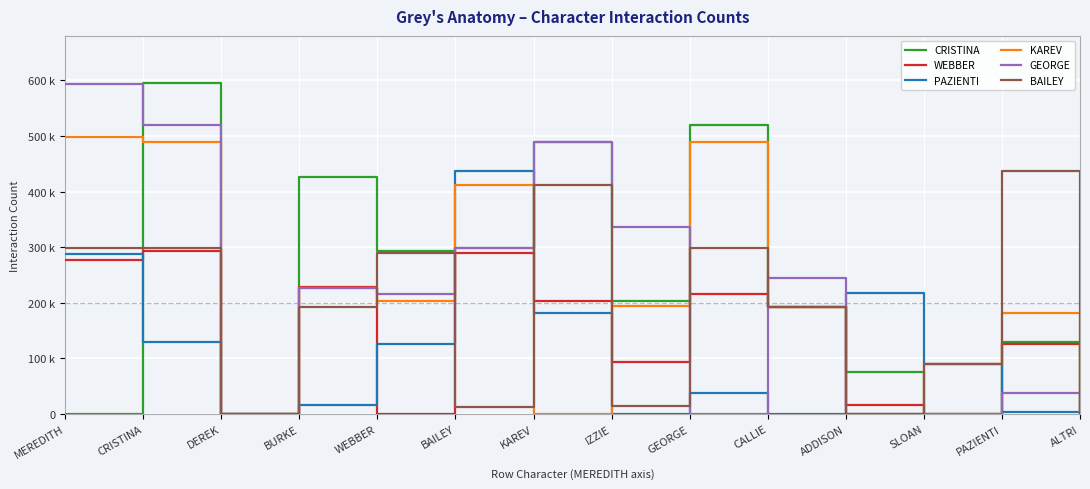

What are all the series names shown in the legend?

CRISTINA, WEBBER, PAZIENTI, KAREV, GEORGE, BAILEY